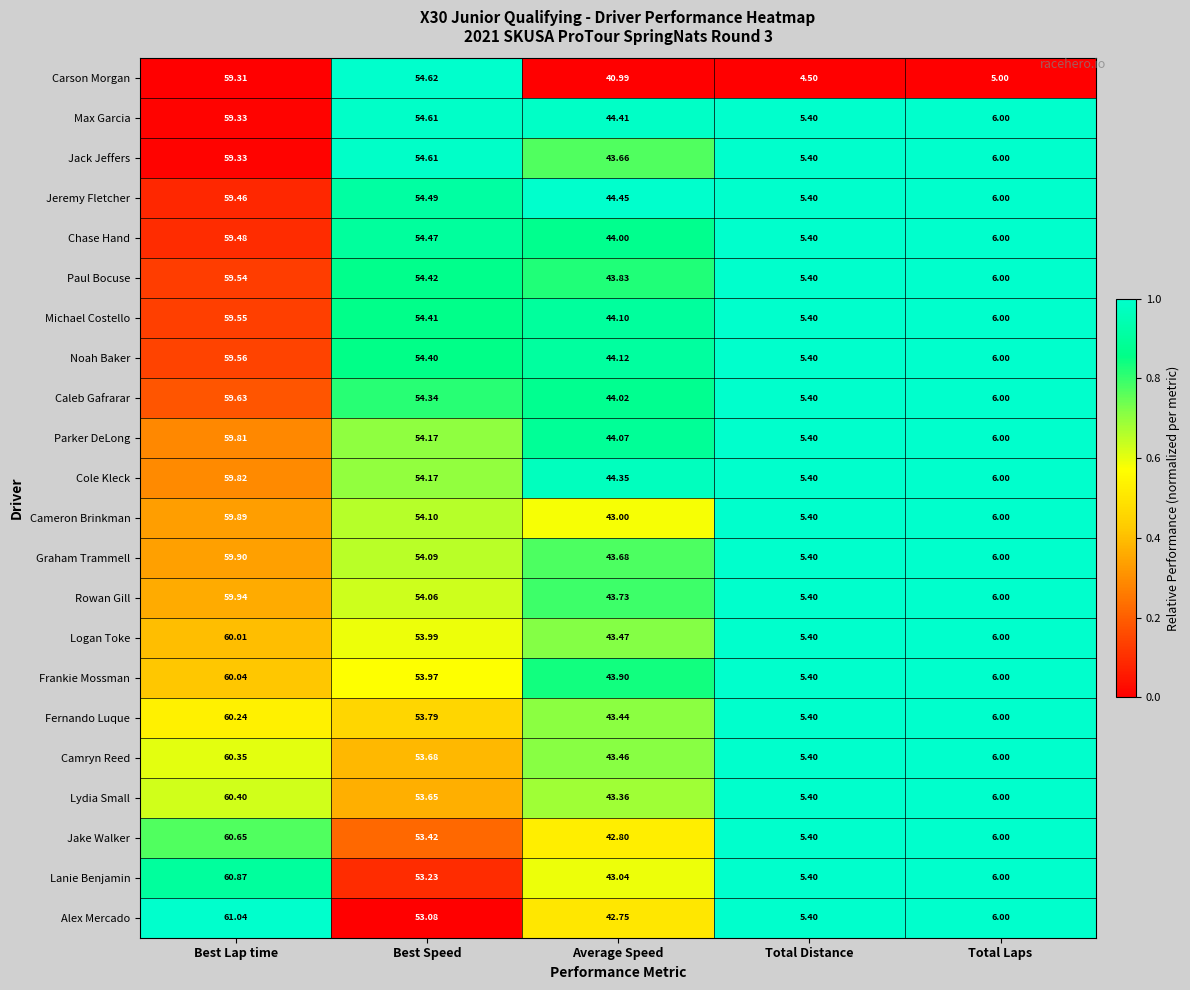

At which category does the chart reach its peak across all series?

Best Lap time